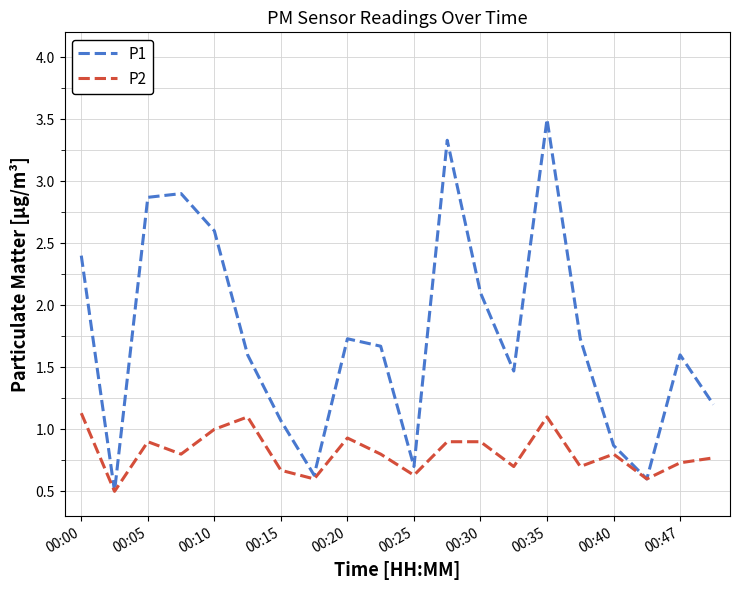

What is the lowest value of the P2 series?

0.5